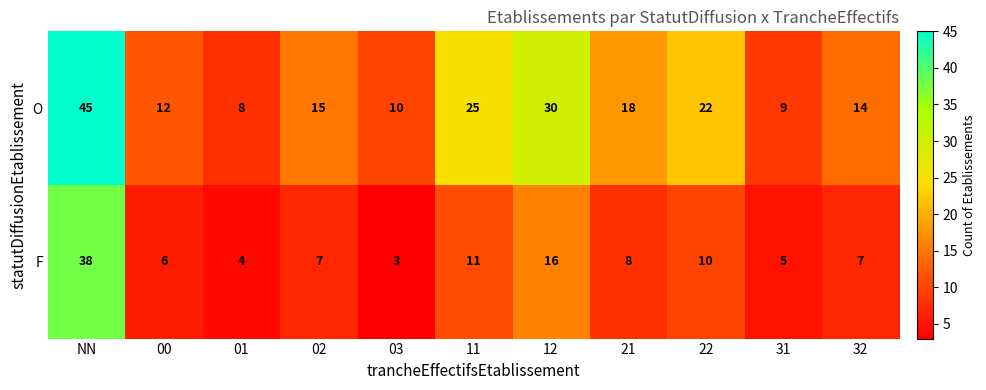

Which category has the highest value across all series?

NN